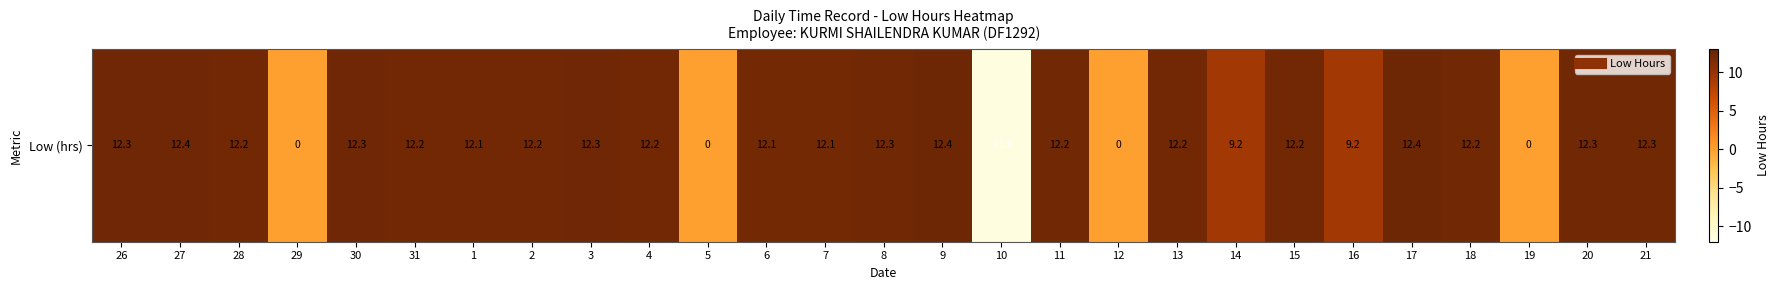

Reading right to left, what are all the values shown in this chart?

12.3	12.3	0.0	12.2	12.4	9.2	12.2	9.2	12.2	0.0	12.2	-11.6	12.4	12.3	12.1	12.1	0.0	12.2	12.3	12.2	12.1	12.2	12.3	0.0	12.2	12.4	12.3